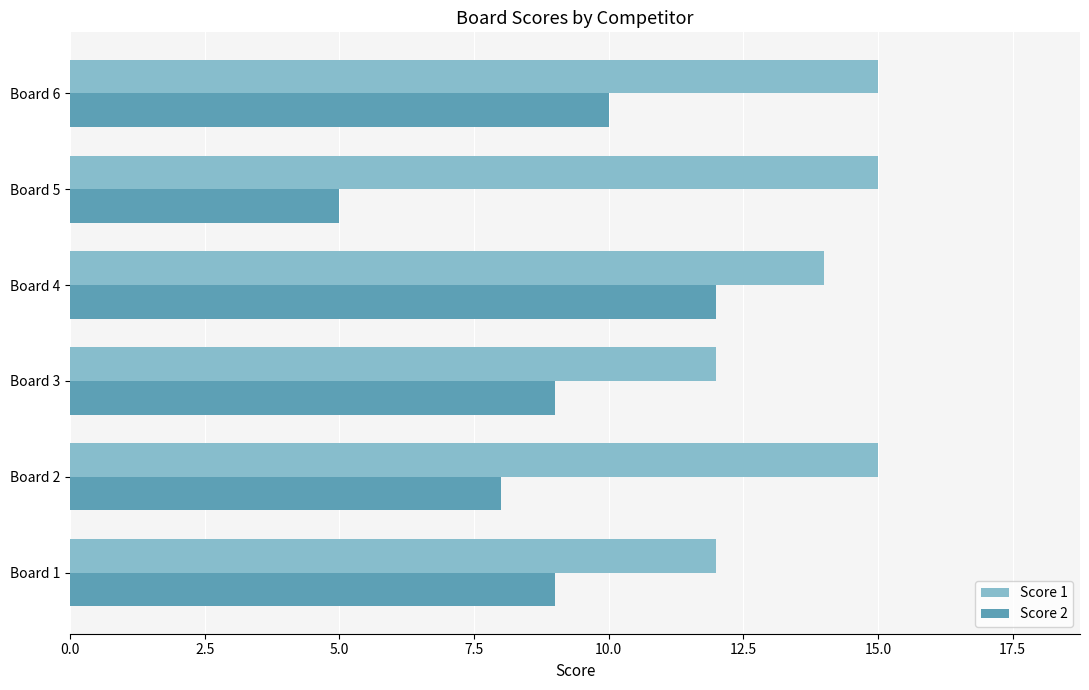

List the series in order of their peak value, highest first.

Score 1, Score 2